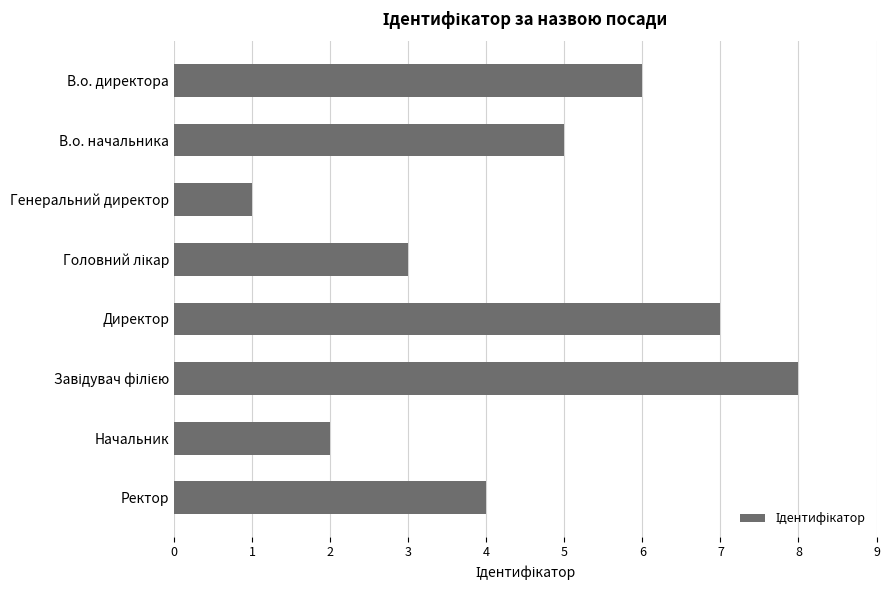

What is the sum of all values?

36